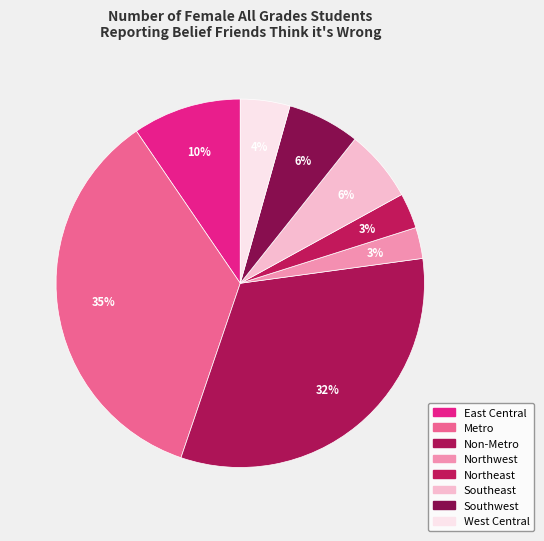

How many slices are in this pie chart?

8